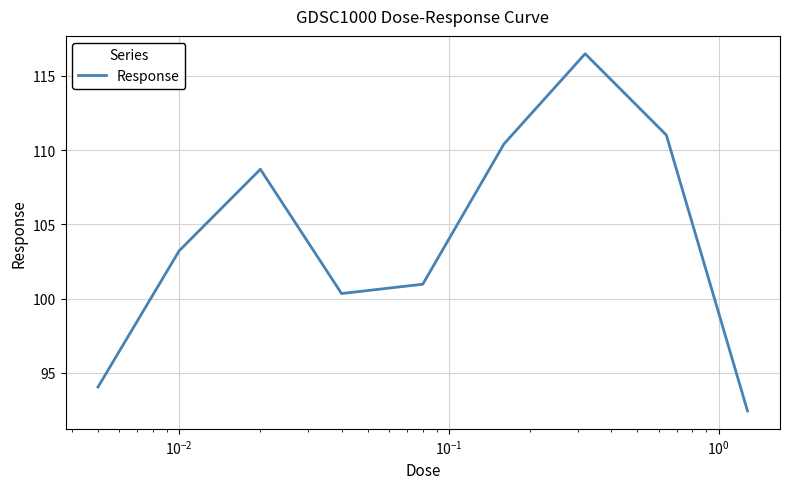

What is the difference between the maximum and minimum values?

24.0